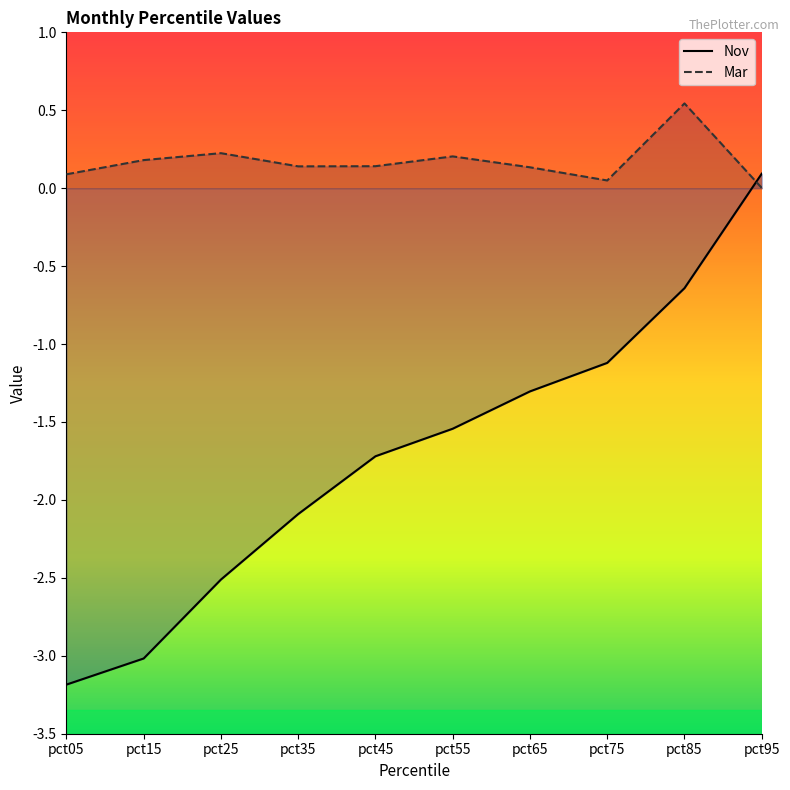

How many lines are shown in the chart?

2